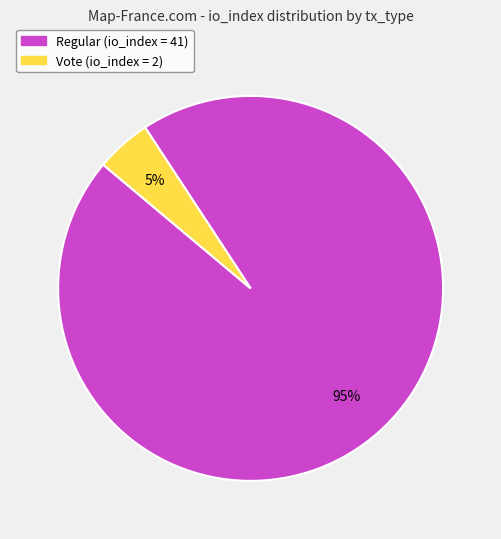

To the nearest percent, what is the average slice percentage?

50%